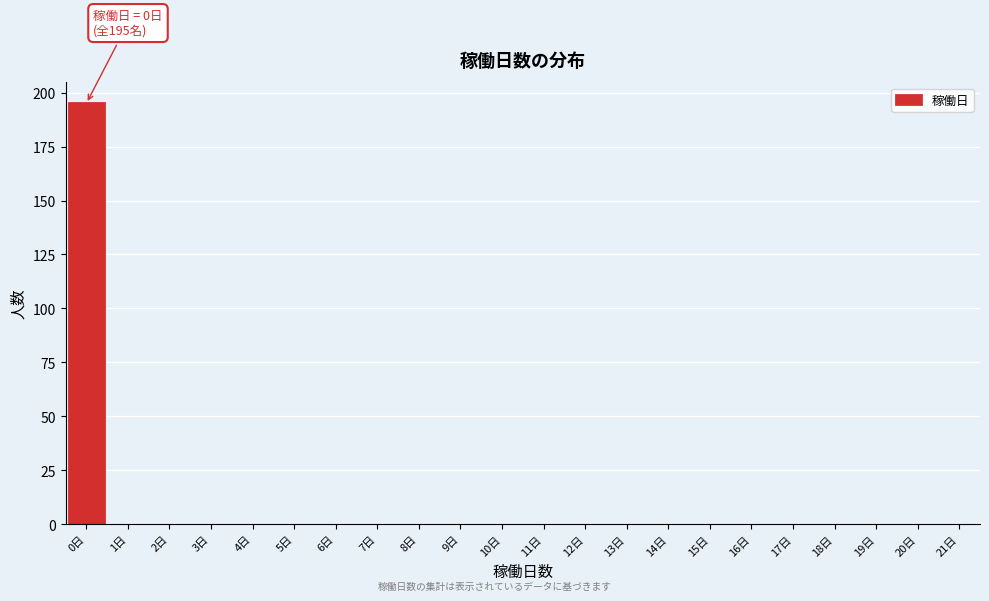

Over which range of the x-axis is the bar tallest?

-0.5 to 0.5